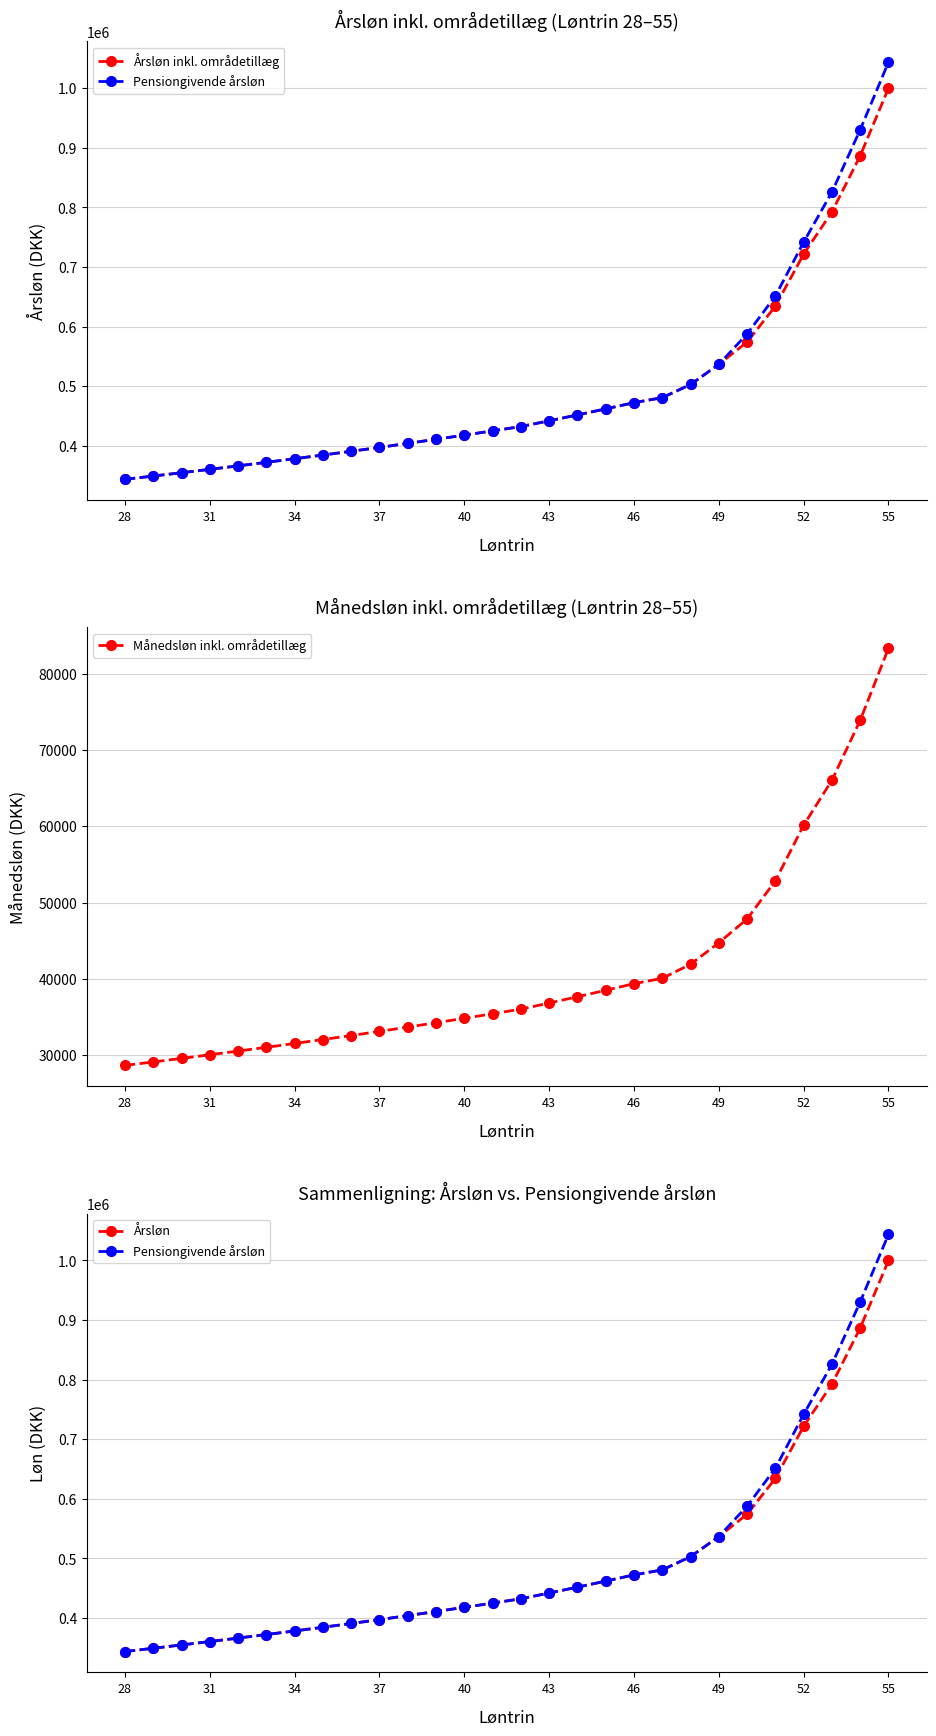

The value of Månedsløn inkl. områdetillæg at 46 is 39371.0. True or false?

True